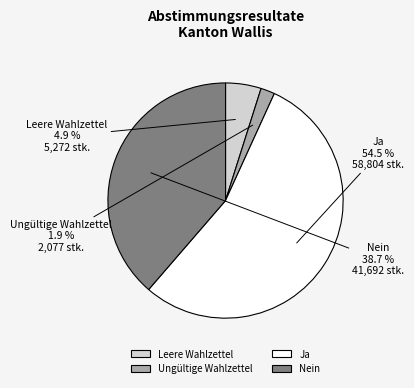

The Ungültige Wahlzettel slice represents 2% of the pie. True or false?

True